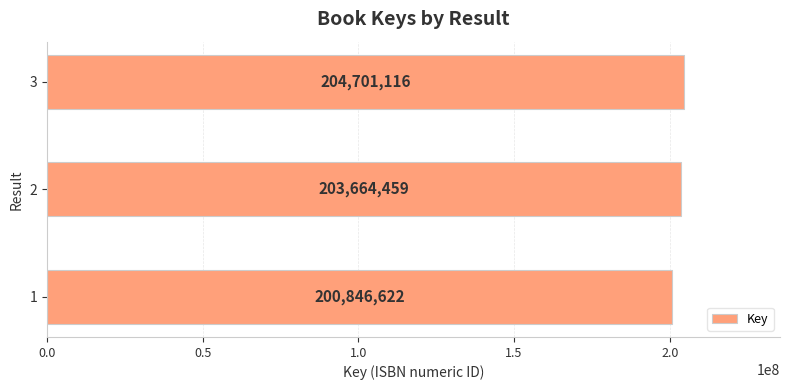

Reading bottom to top, list all the values displayed in this chart.

1=200846622	2=203664459	3=204701116